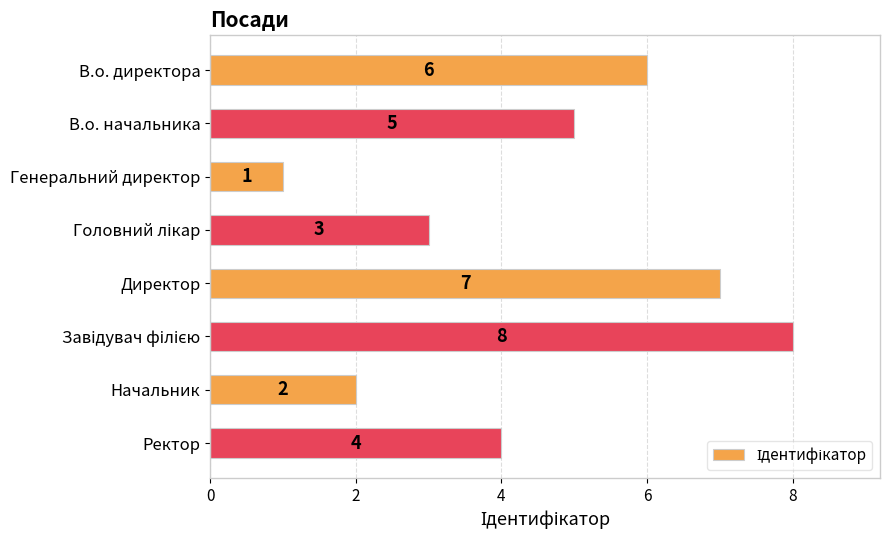

Where is the data nearest to the value 4?

Ректор